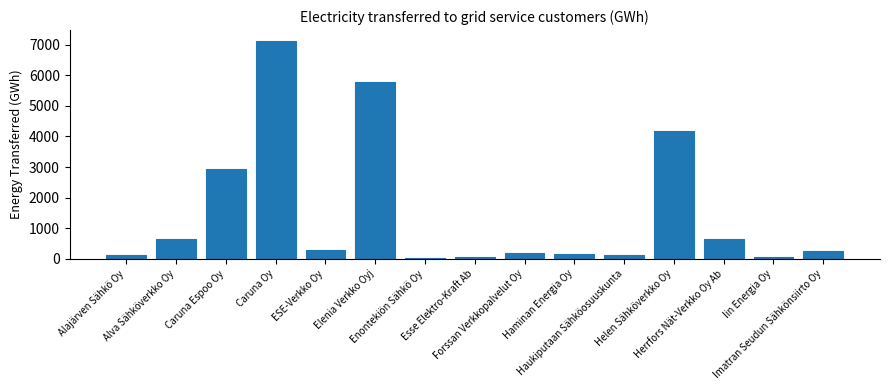

What is the greatest value displayed?

7118.7